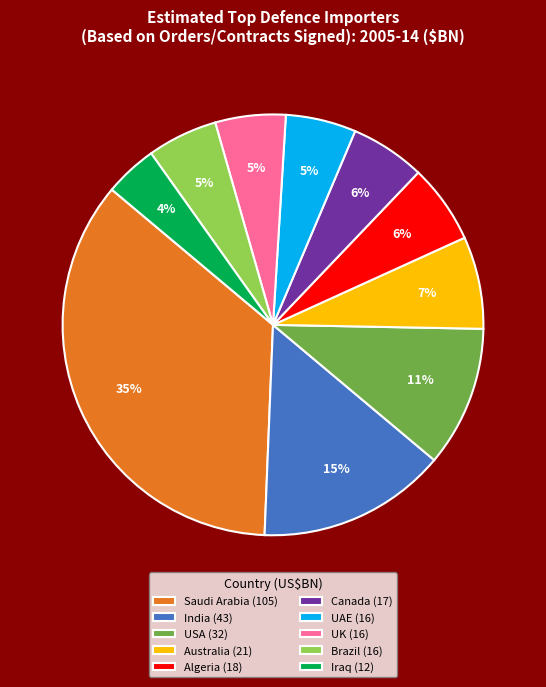

To the nearest percent, what percentage of the pie is Iraq?

4%